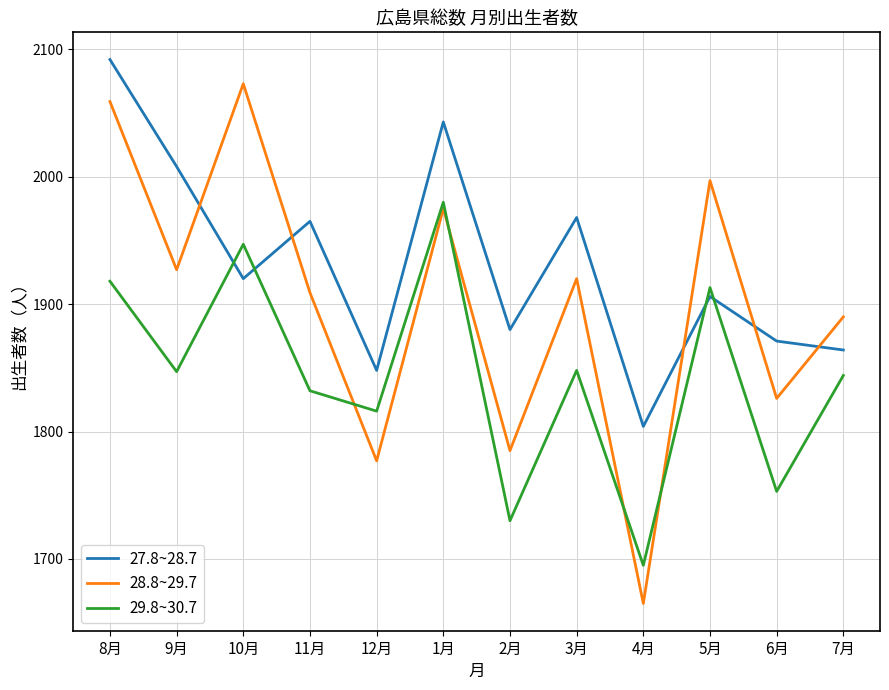

Which series ends up on top after the final intersection of 28.8~29.7 and 27.8~28.7?

28.8~29.7